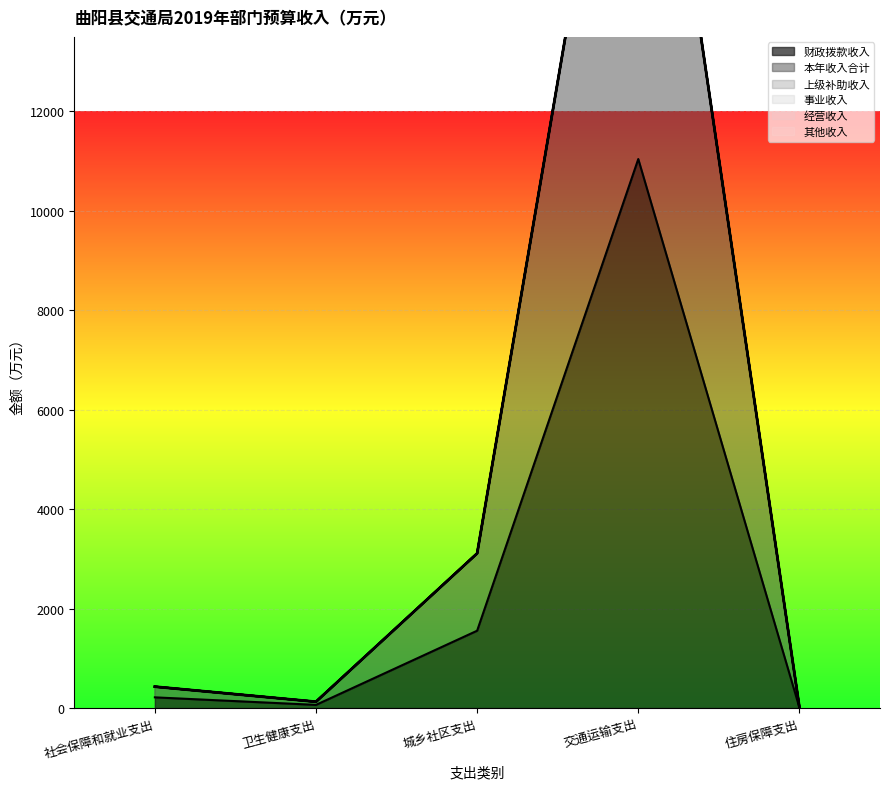

Rank the categories by 经营收入 value from highest to lowest.

社会保障和就业支出, 卫生健康支出, 城乡社区支出, 交通运输支出, 住房保障支出